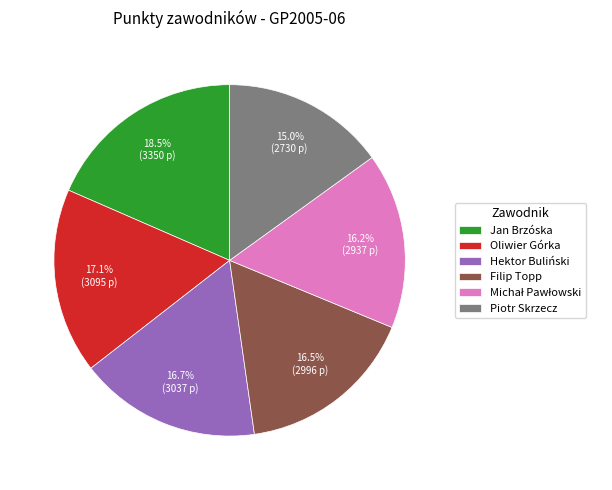

What percentage is NOT represented by Oliwier Górka?

82.9%